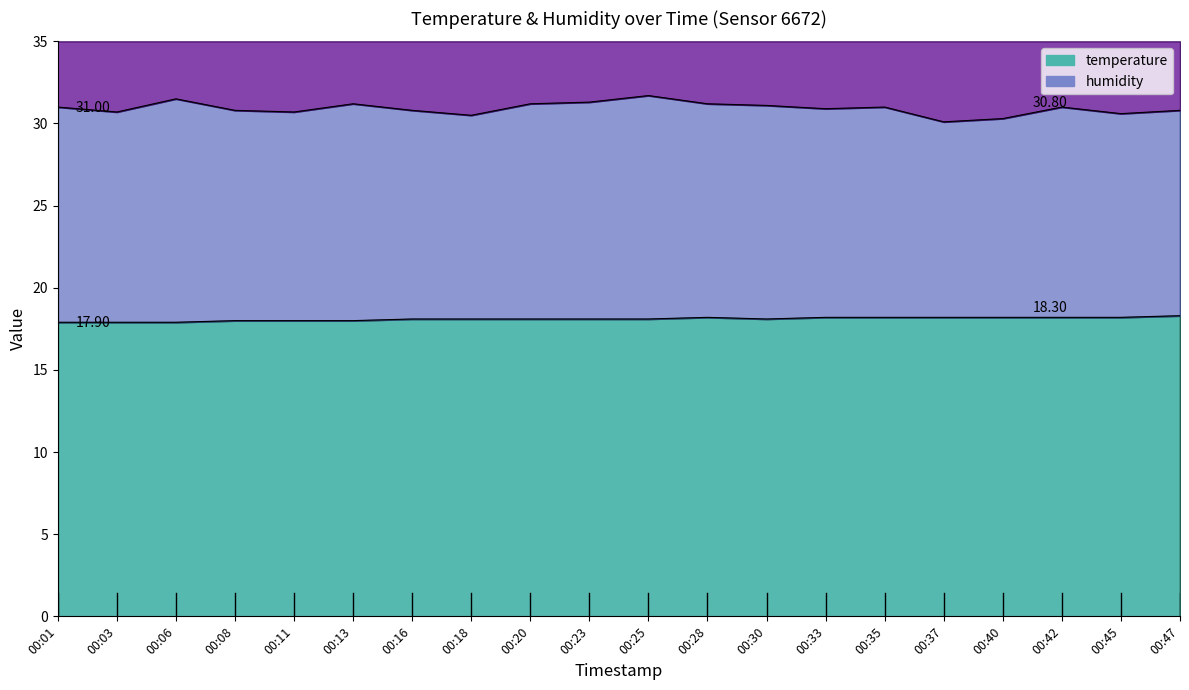

Which series changed the most between 00:13 and 00:33?

humidity